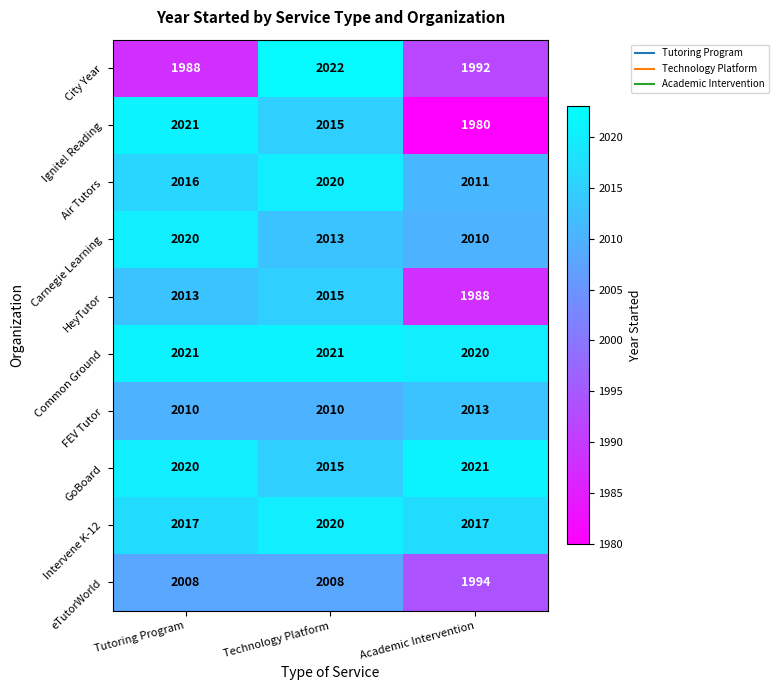

Rank the series at Academic Intervention from lowest to highest value.

Ignite! Reading, HeyTutor, City Year, eTutorWorld, Carnegie Learning, Air Tutors, FEV Tutor, Intervene K-12, Common Ground, GoBoard